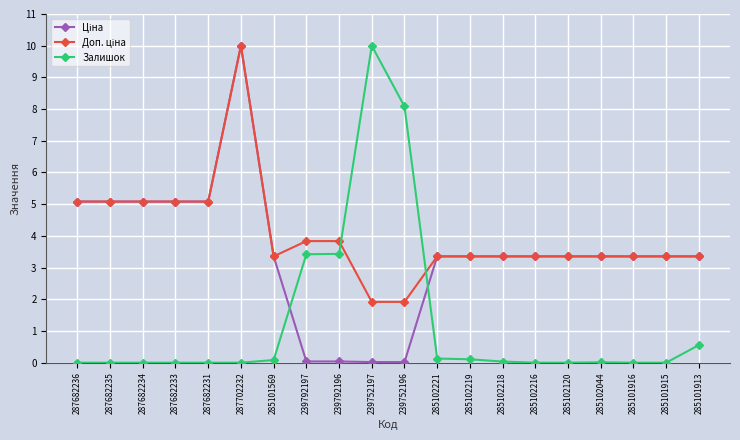

At which category is the sum across all series the highest?

287702232